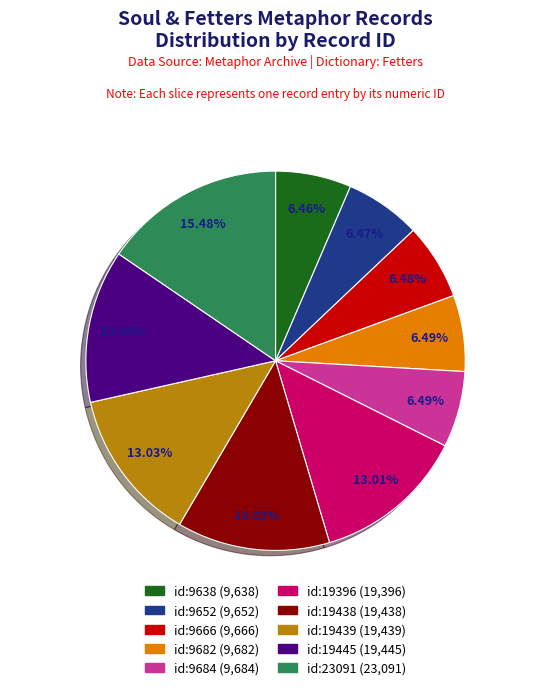

What percentage is the id:9652 slice, to the nearest percent?

6%